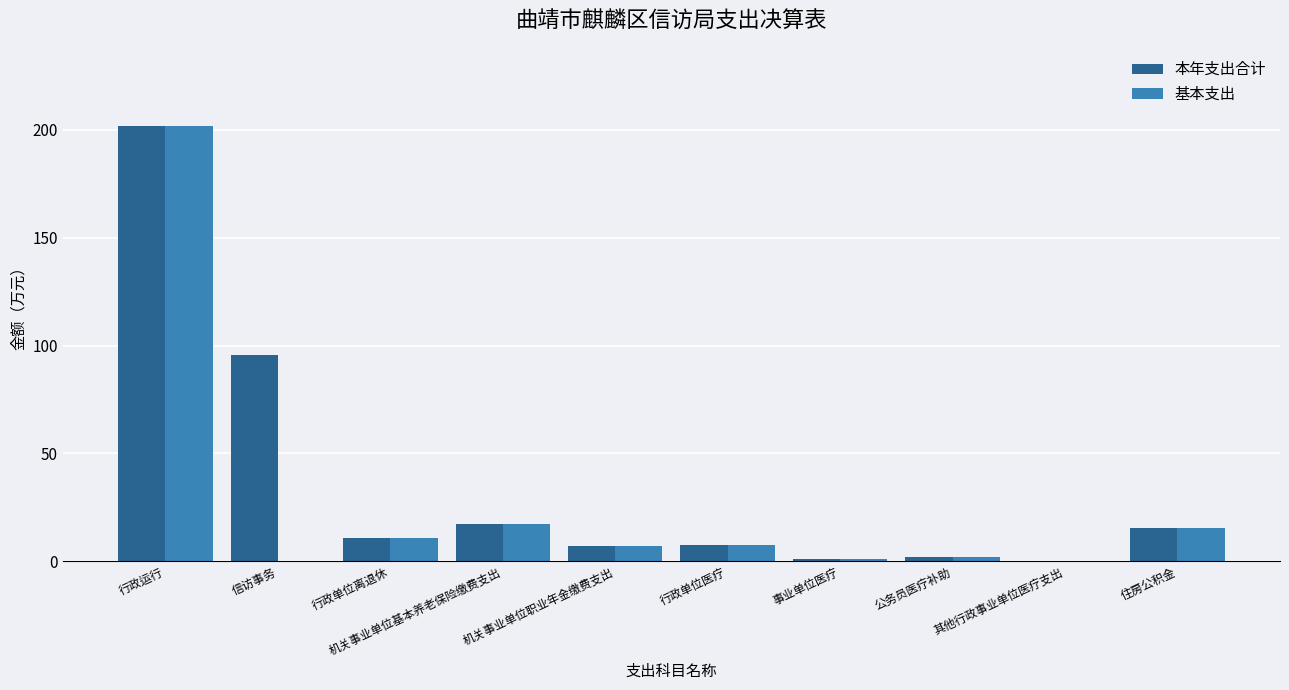

What value does the 本年支出合计 series have at 住房公积金?

15.4